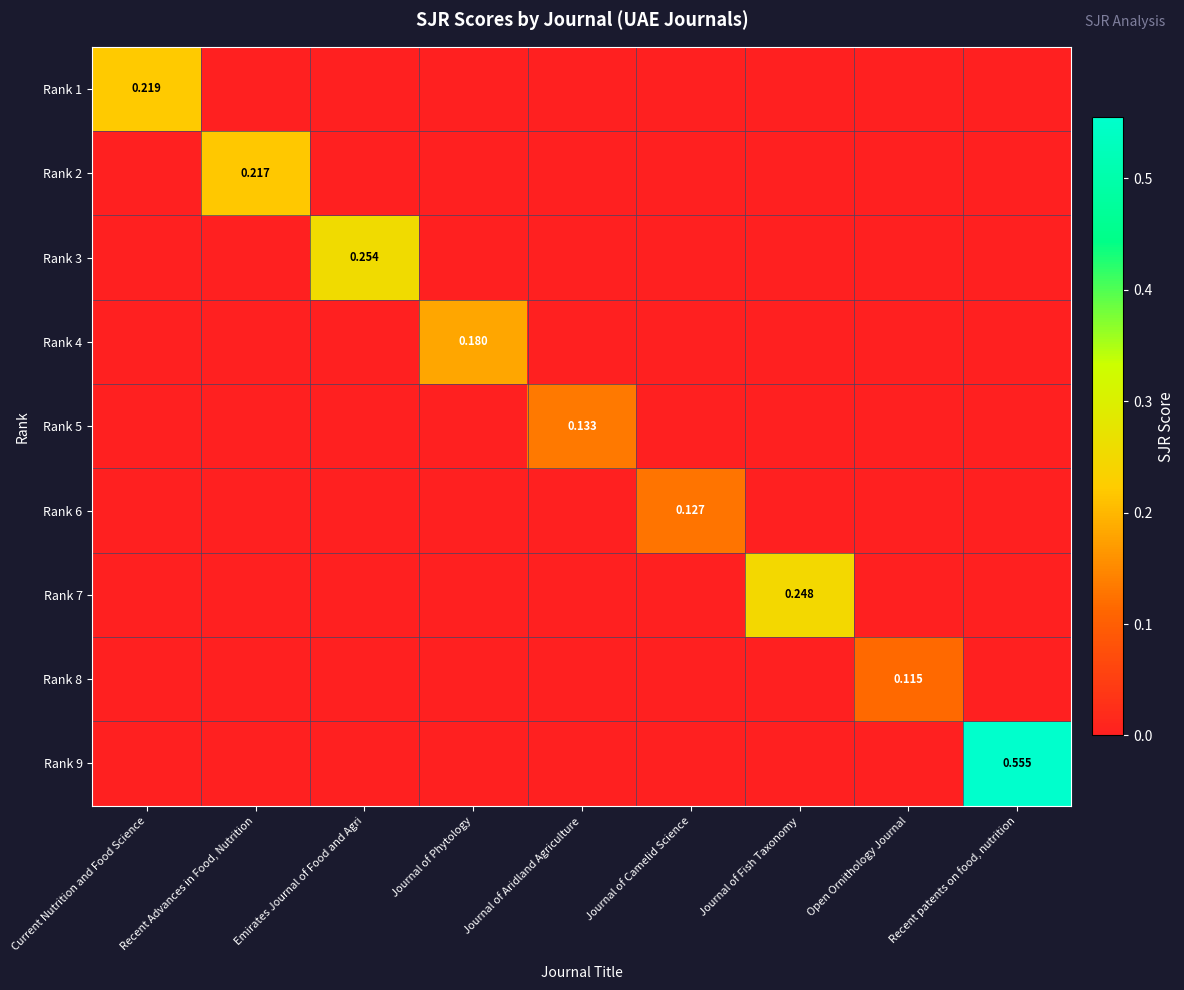

At which category is the sum across all series the highest?

Recent patents on food, nutrition